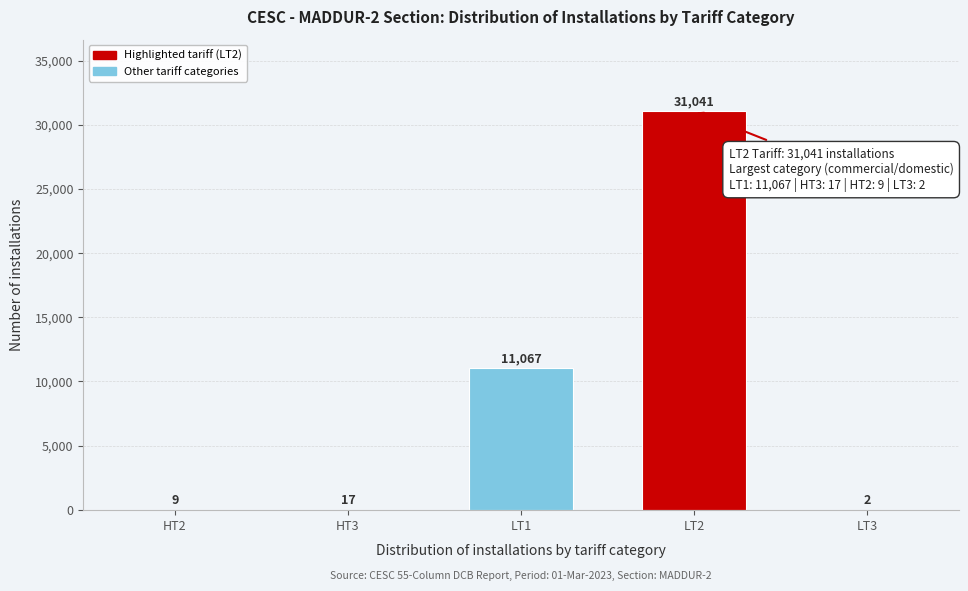

Reading left to right, extract all data points from this chart.

HT2=9	HT3=17	LT1=11067	LT2=31041	LT3=2